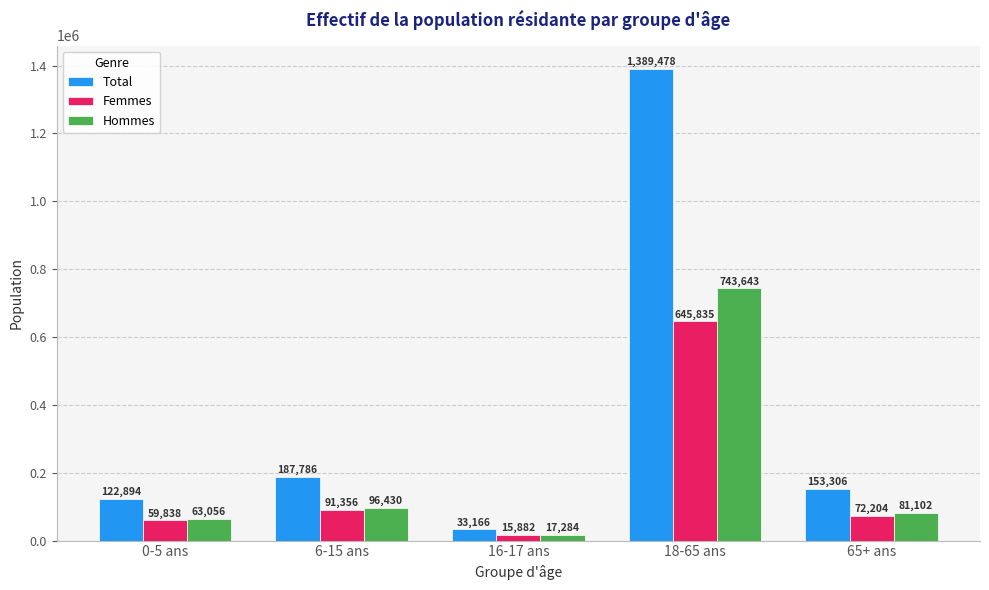

At which label does Femmes reach its peak?

18-65 ans